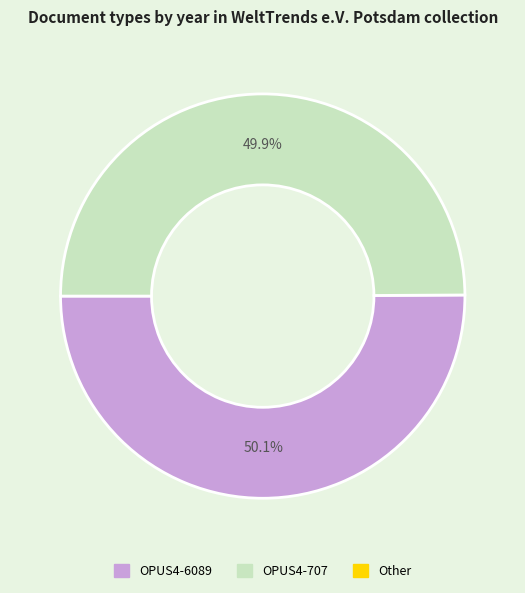

Is there any slice that represents more than half of the pie?

Yes